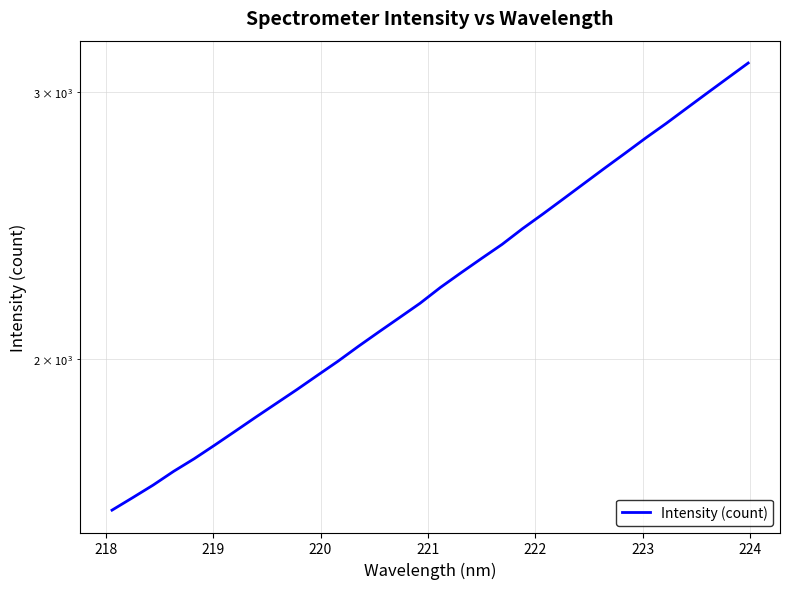

True or false: there are more than 2 points higher than both neighbors.

False